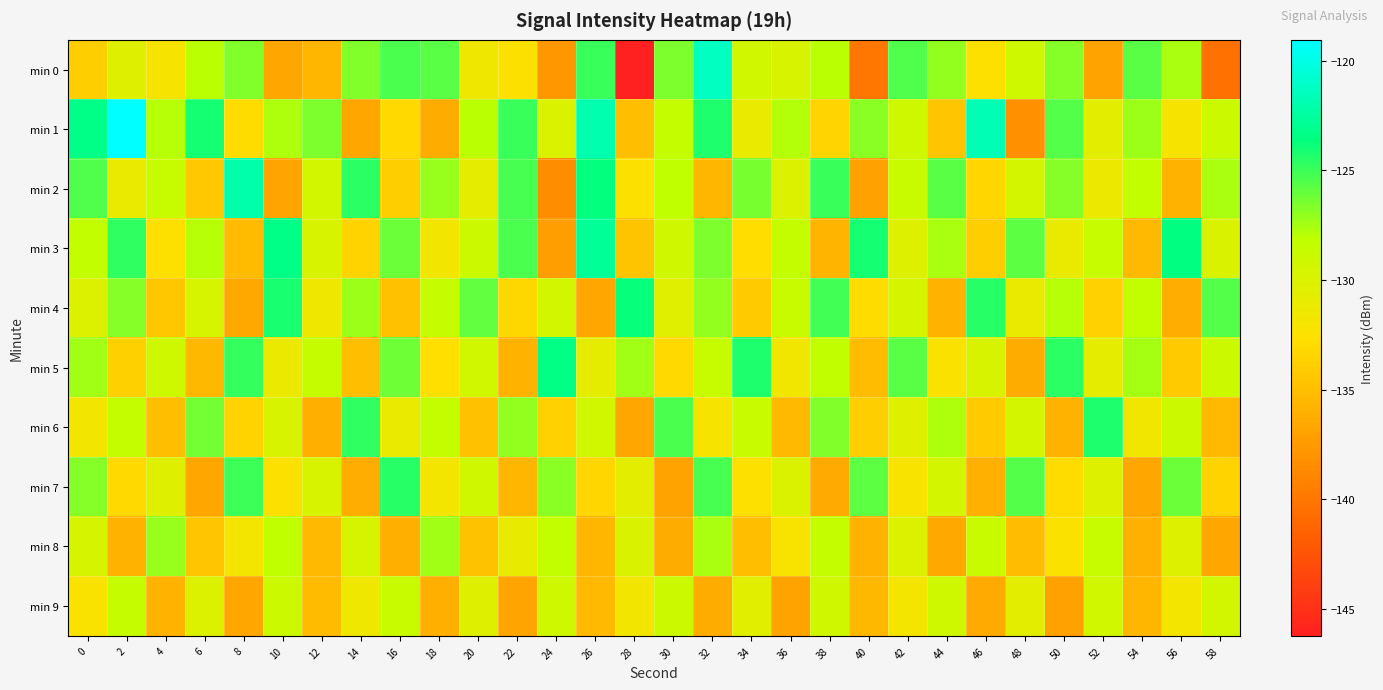

What is the total value across all series at 44?

-1305.9